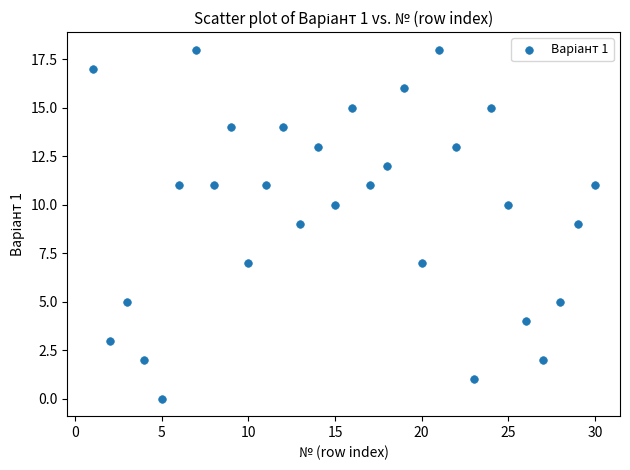

What is the range of X values (max minus min)?

29